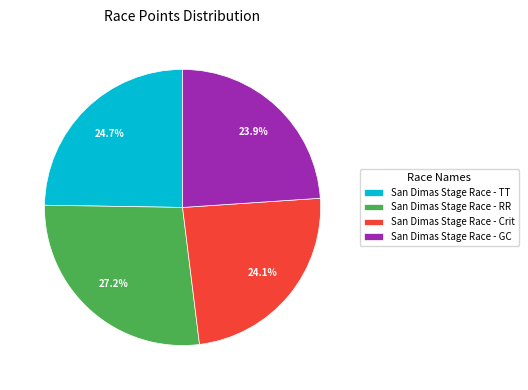

Do San Dimas Stage Race - RR and San Dimas Stage Race - GC together represent more than half of the pie?

Yes